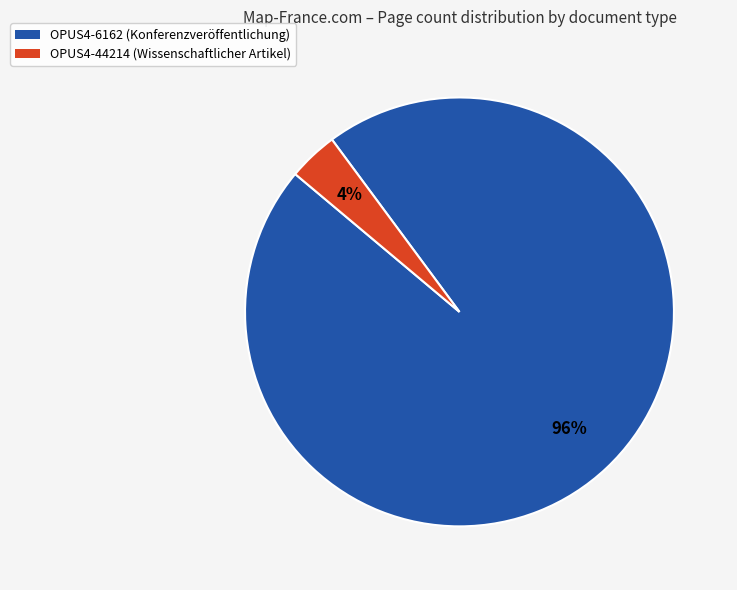

Rank the categories by value from highest to lowest.

OPUS4-6162, OPUS4-44214